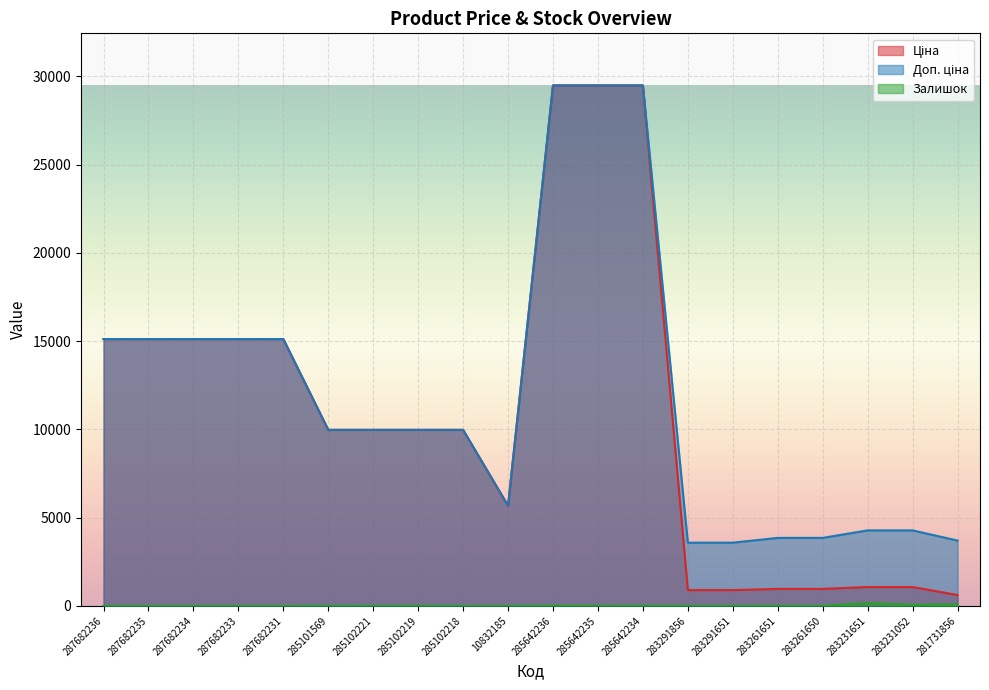

What position from the right is 285102218?

12